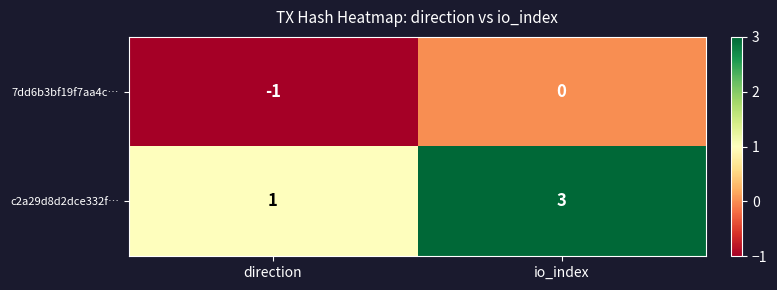

How many data points in 7dd6b3bf19f7aa4c… are less than 0?

1